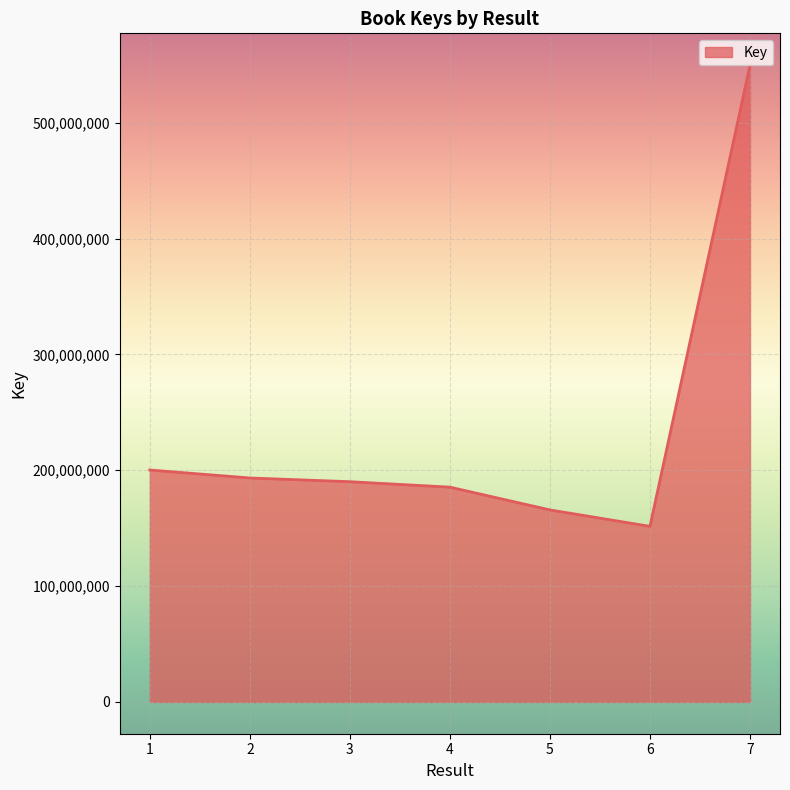

What is the change in value from 1 to 5?

-34463743